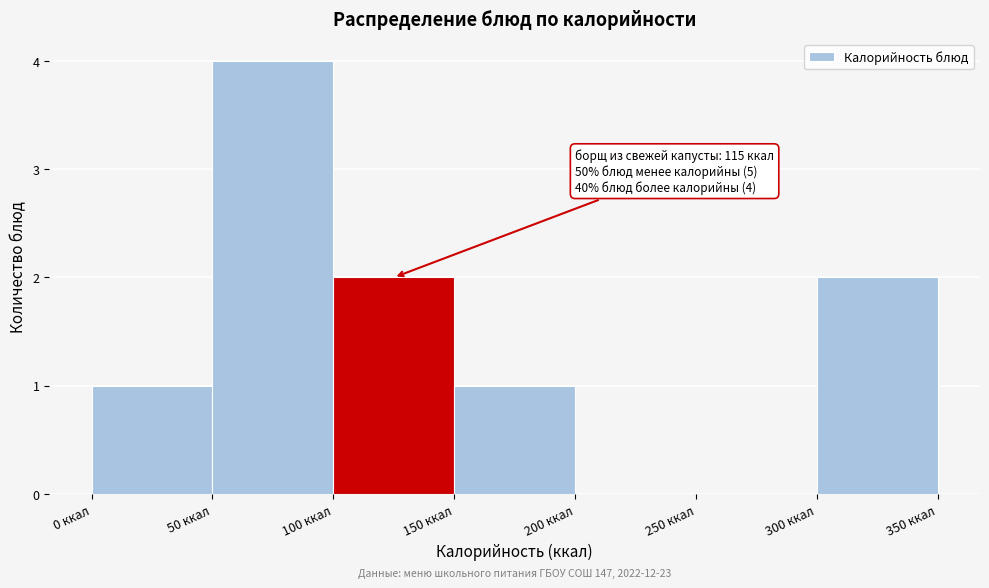

Which range on the x-axis has the tallest bar?

50 to 100